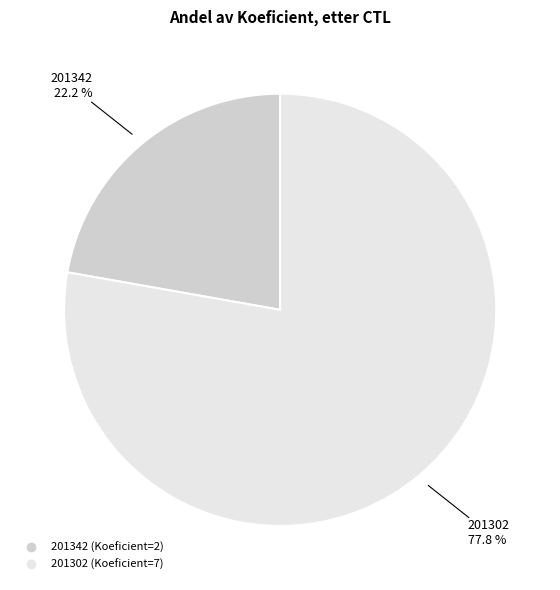

How many segments does this pie chart have?

2